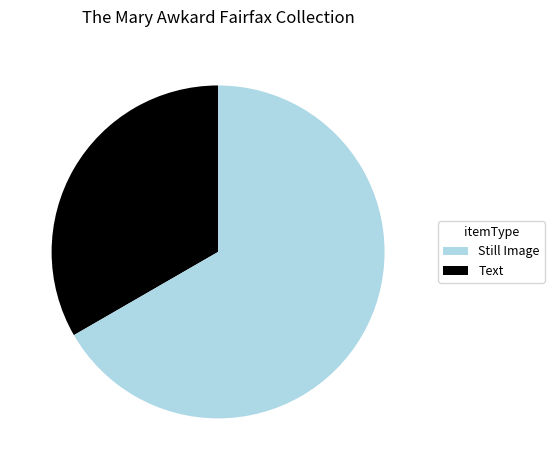

Is there any slice that represents more than half of the pie?

Yes